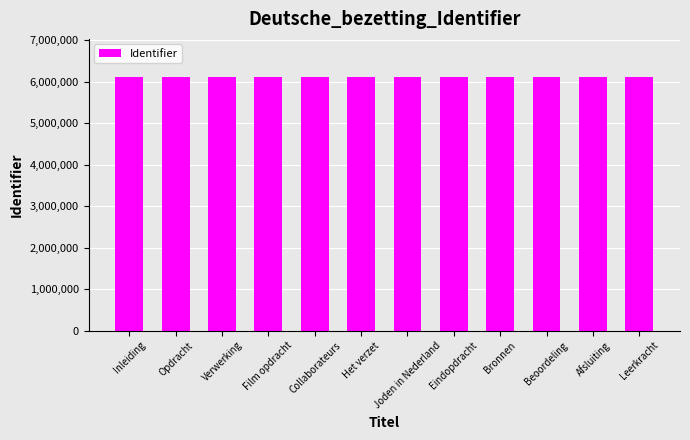

What is the label of the 11th bar from the left?

Afsluiting